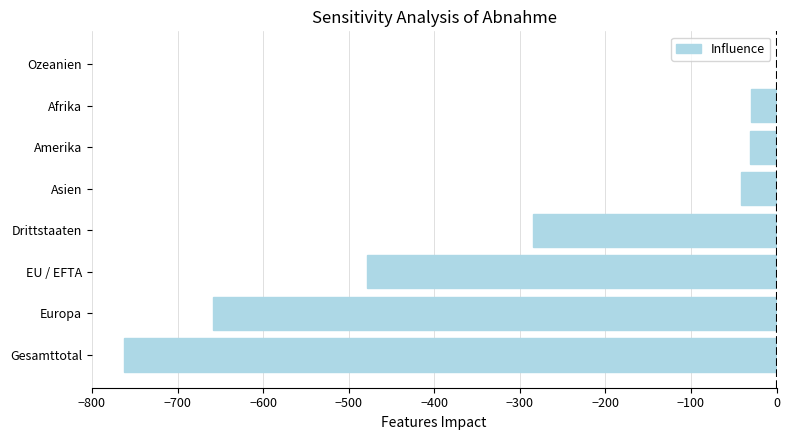

The value at Amerika is -31. True or false?

True